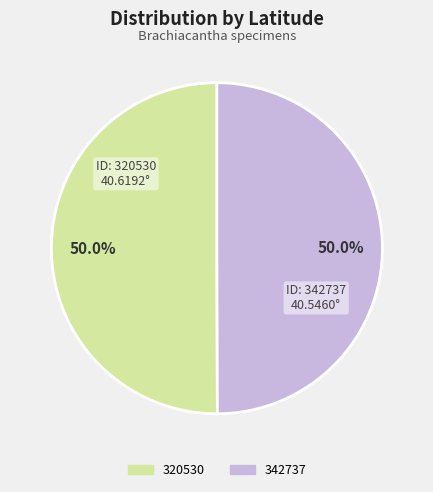

Count the number of slices in the pie.

2